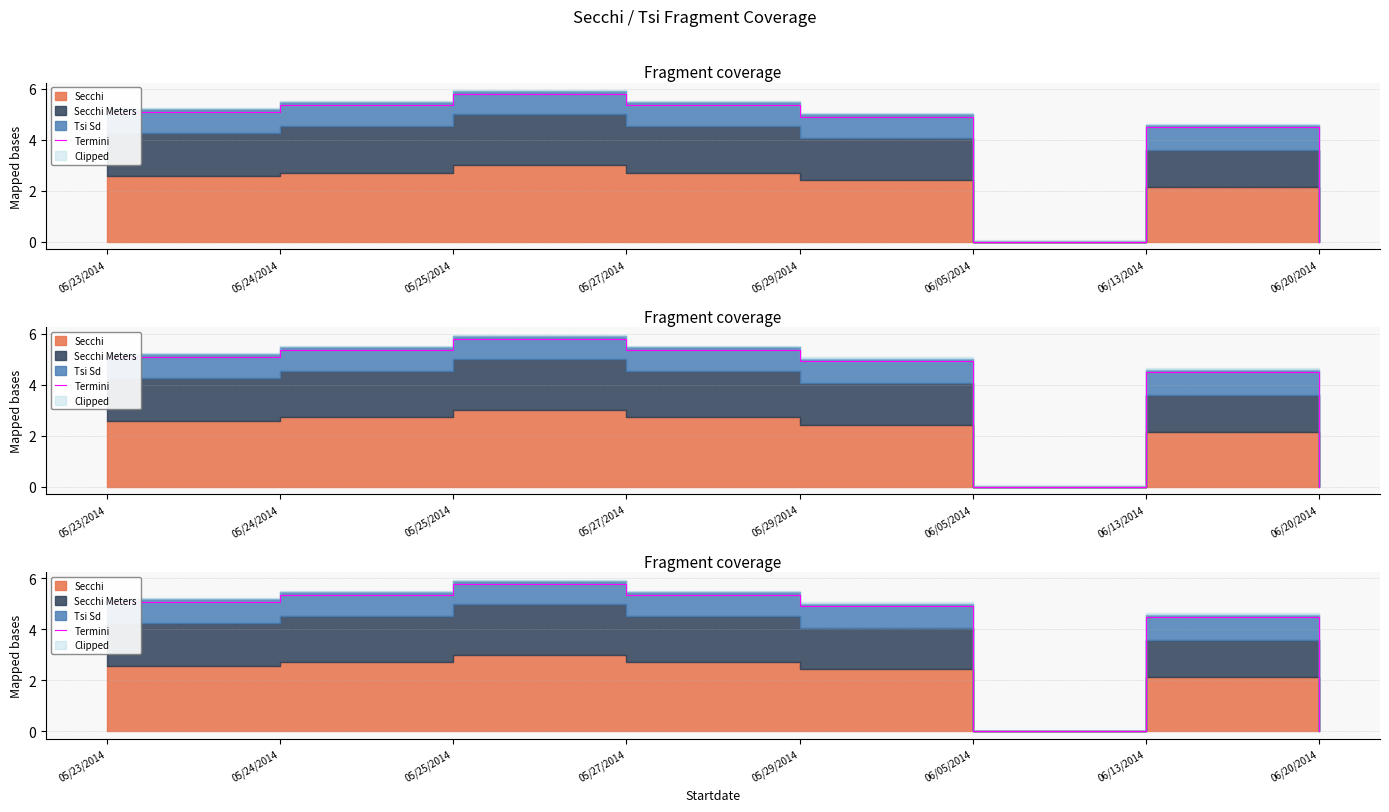

Reading left to right, extract all data points from this chart.

05/23/2014=5.1	05/24/2014=5.4	05/25/2014=5.8	05/27/2014=5.4	05/29/2014=4.9	06/05/2014=0.0	06/13/2014=4.5	06/20/2014=0.0